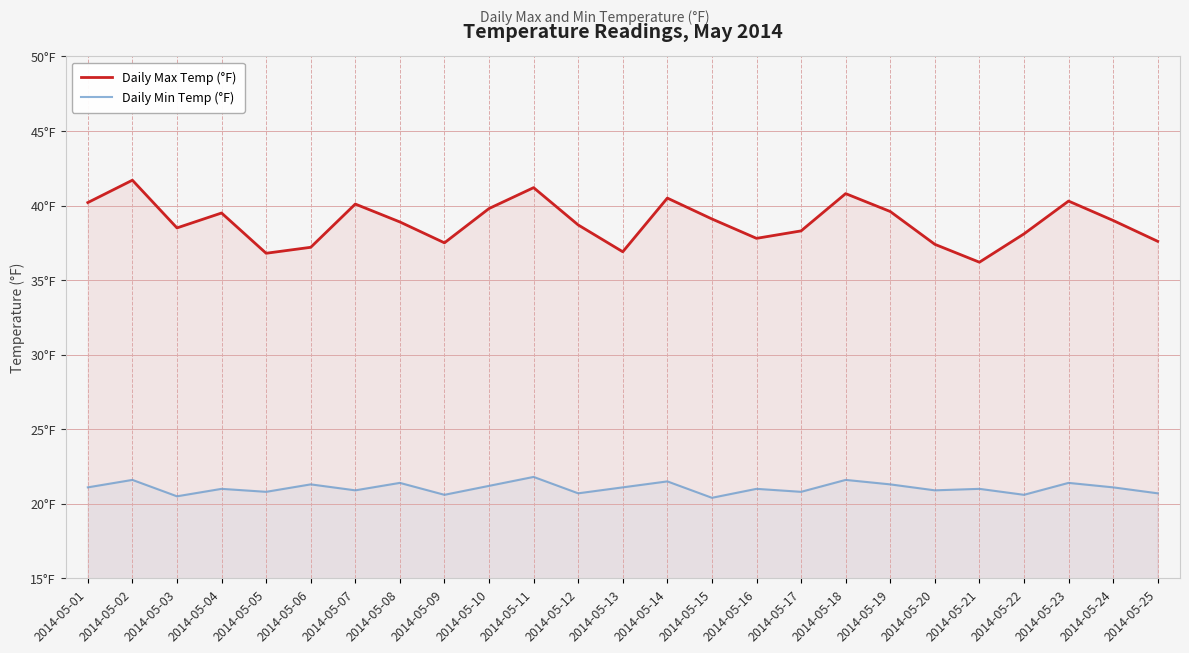

What is the difference between the Daily Min Temp (°F) values at 2014-05-02 and 2014-05-06?

0.3